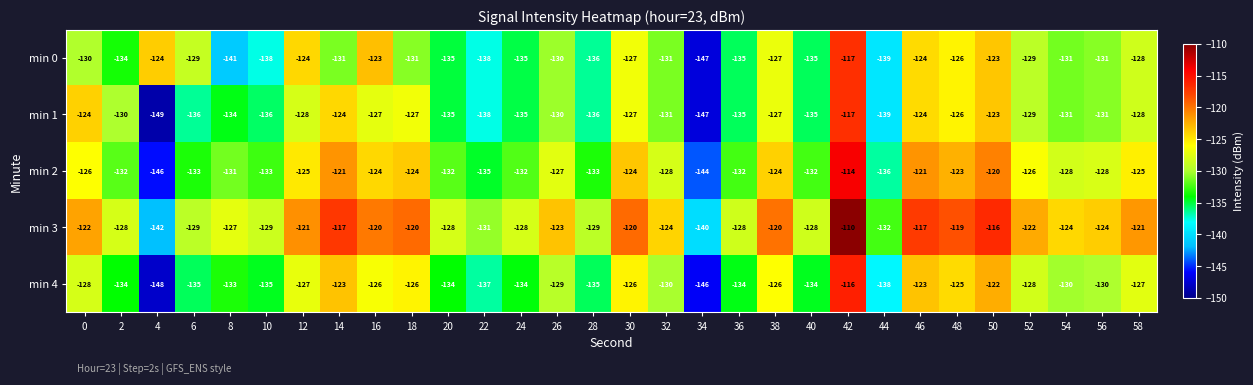

Is it true that min 0 equals -135 at 36?

True